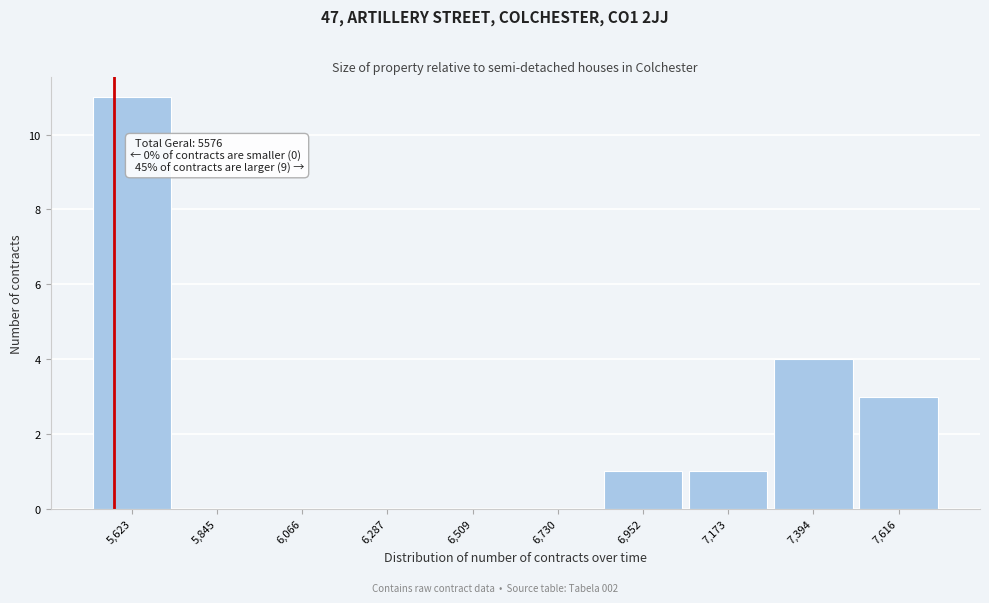

Over which range of the x-axis is the bar tallest?

5500 to 5750